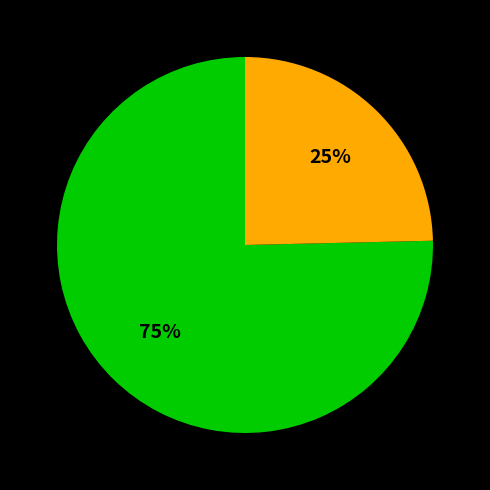

To the nearest percent, what is the average slice percentage?

50%